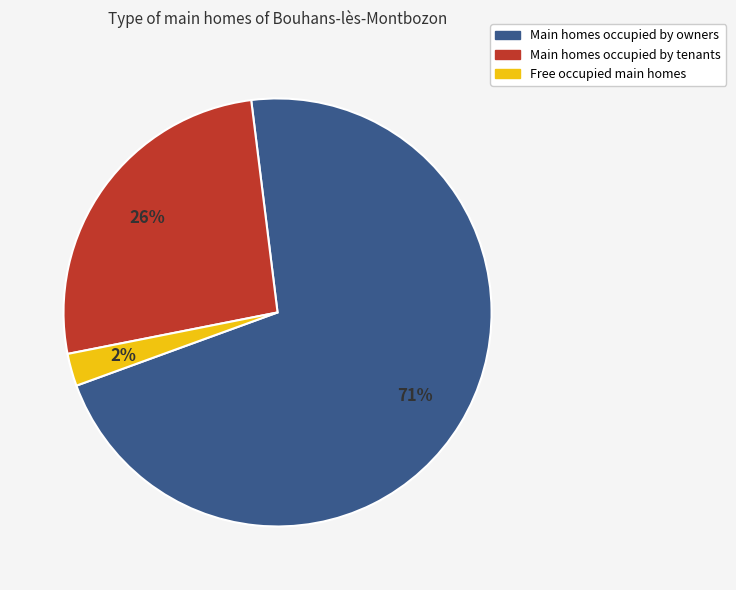

How many slices are in this pie chart?

3